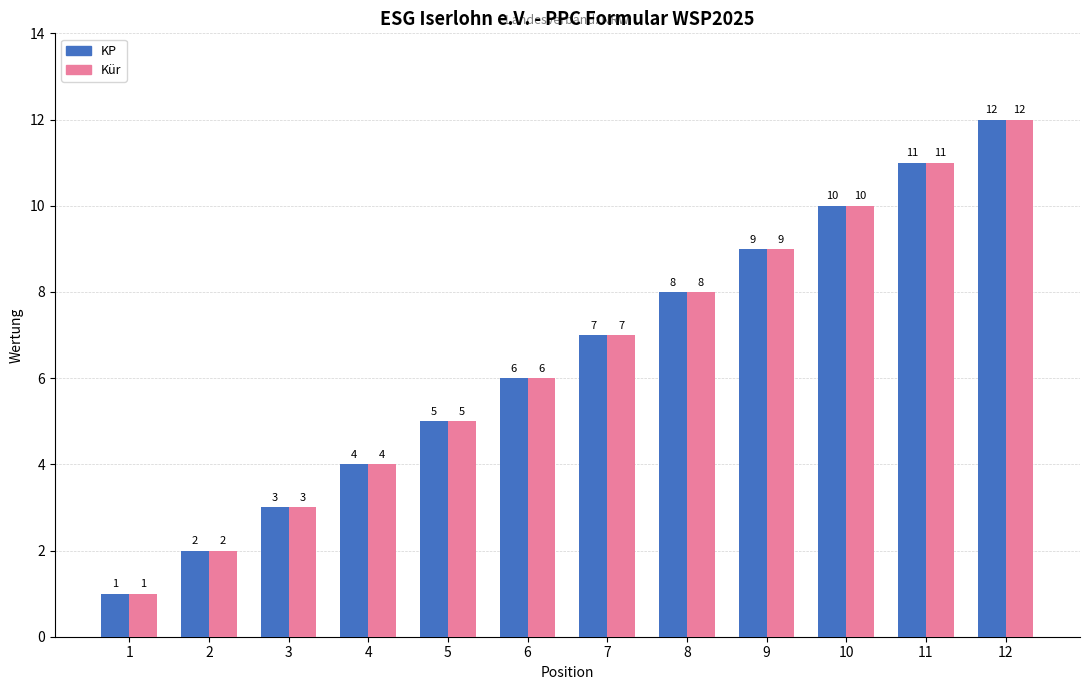

What is the sum of the KP values at 2 and 8?

10